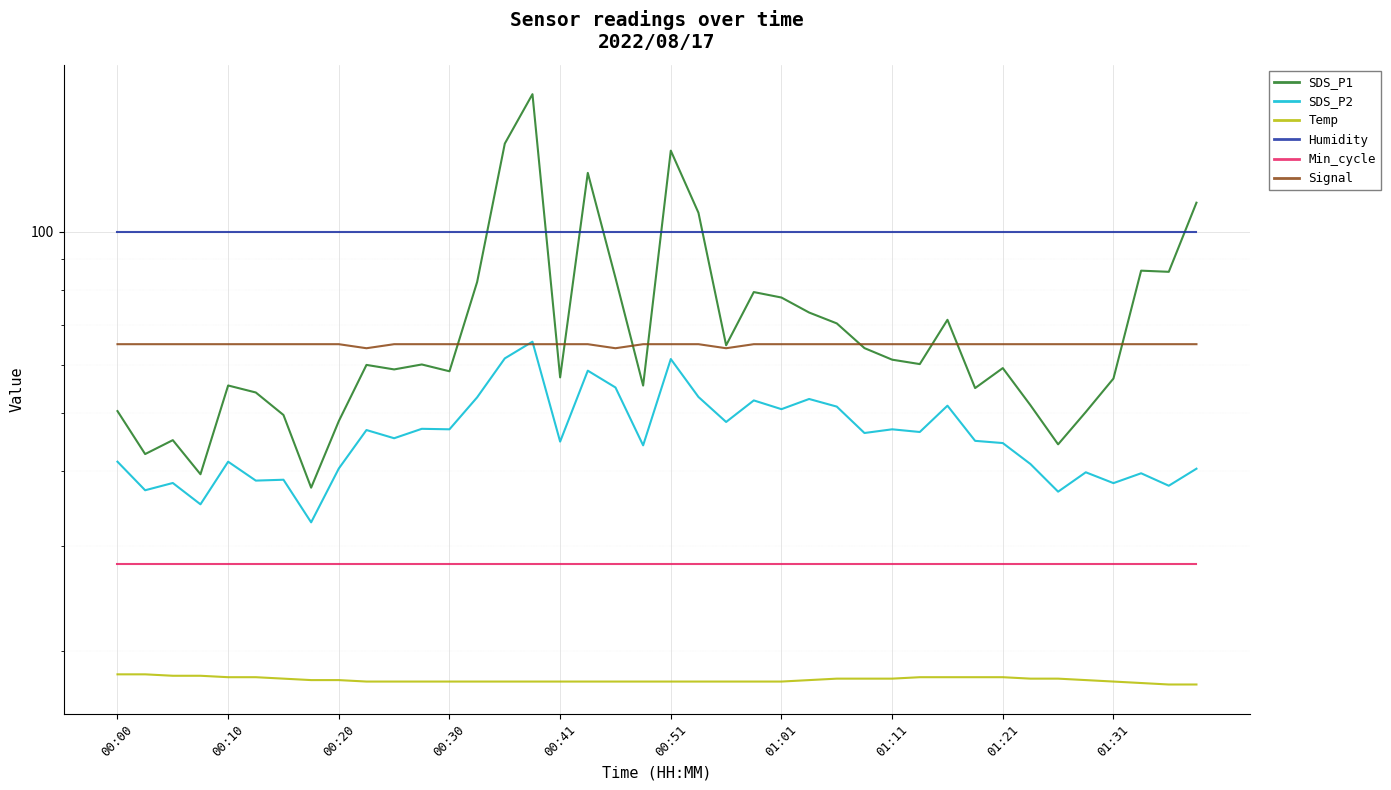

Which series has the largest total across all categories?

Humidity